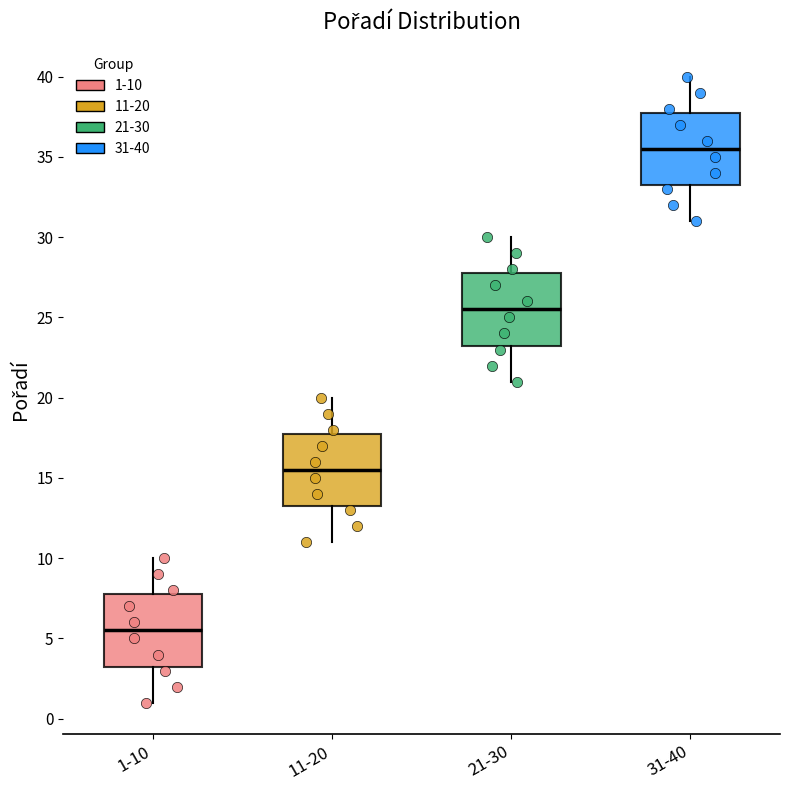

Reading left to right, transcribe this box plot: for each box, give where its median line is, the range the box spans, and where its two whiskers end, as read against the y-axis. The values are not printed on the chart, so give them approximately, as read against the axis.

1-10: median 5.5, box 3.5 to 8.0, whiskers 1.0 to 10.0
11-20: median 15.5, box 13.5 to 18.0, whiskers 11.0 to 20.0
21-30: median 25.5, box 23.5 to 28.0, whiskers 21.0 to 30.0
31-40: median 35.5, box 33.5 to 38.0, whiskers 31.0 to 40.0